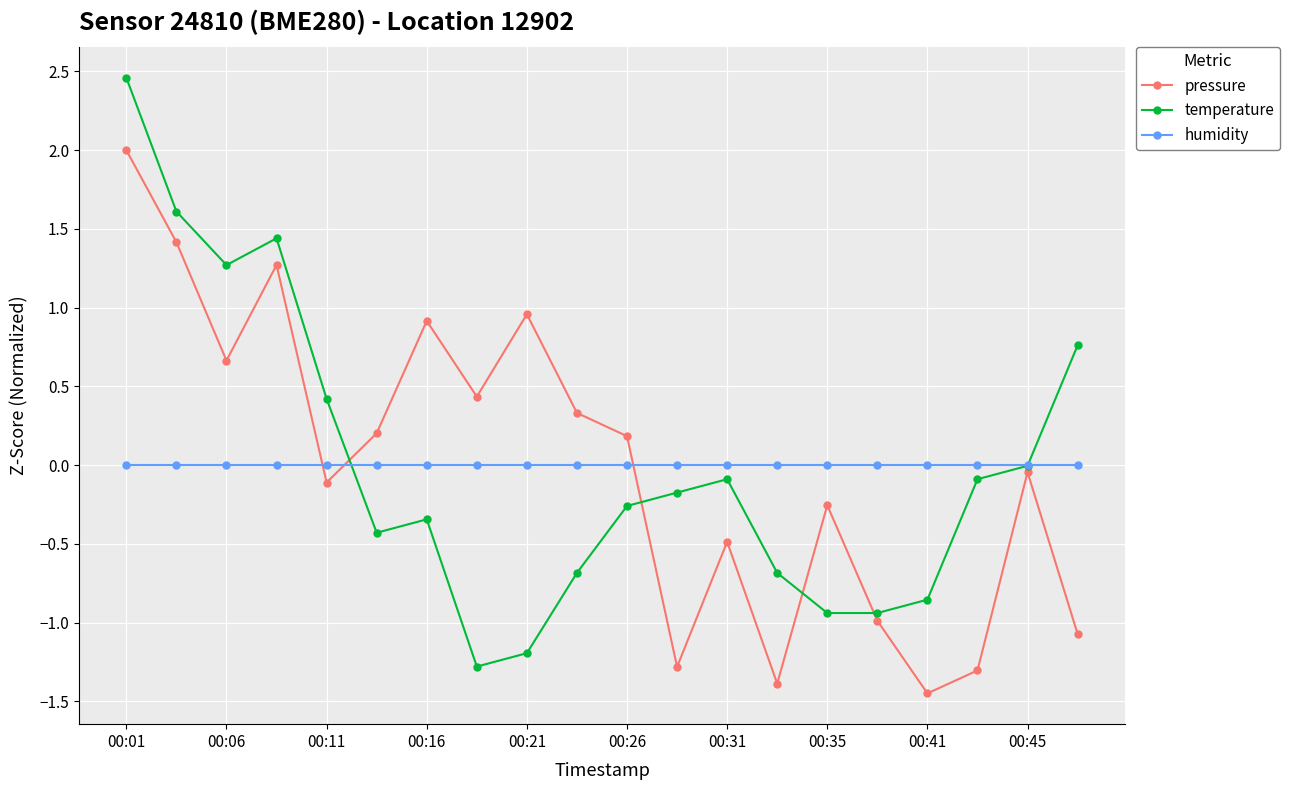

How many interior local valleys does the pressure series have?

6